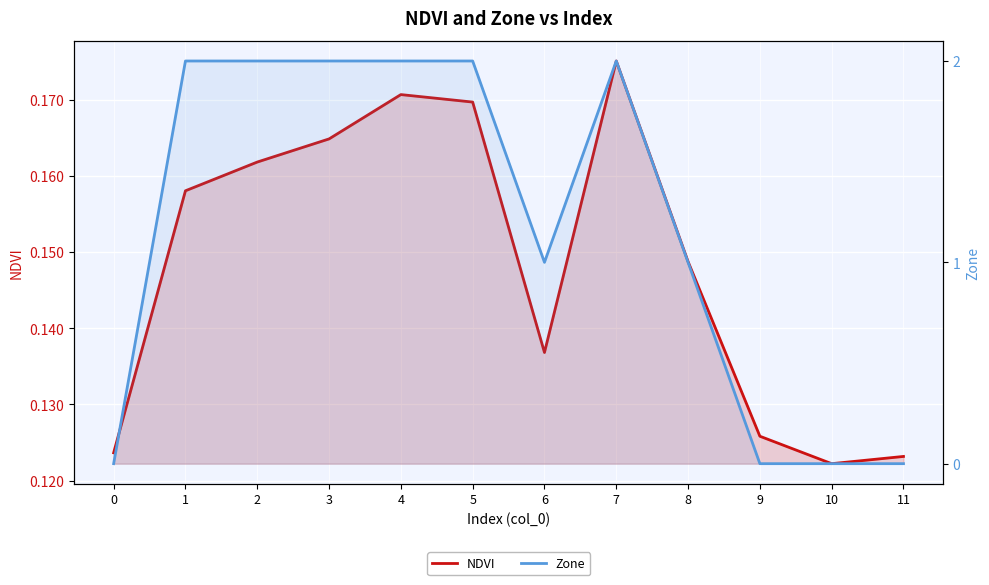

Between 2 and 4, which is larger?

4